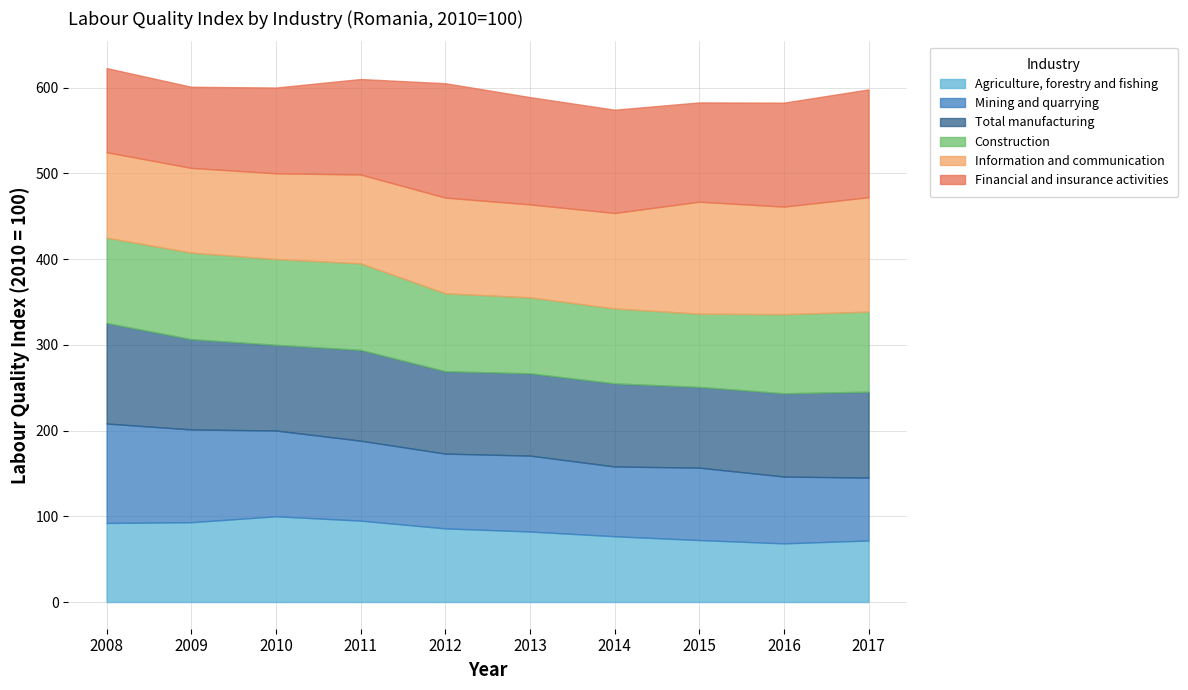

Does the chart display data point markers on the line(s)?

No